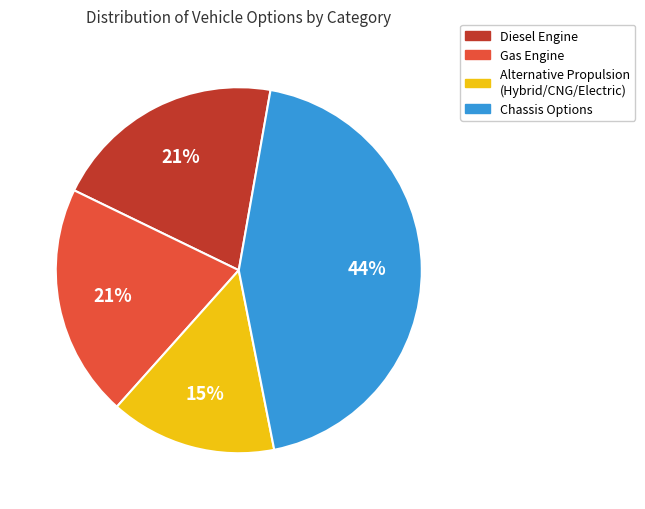

Does any single category account for the majority?

No